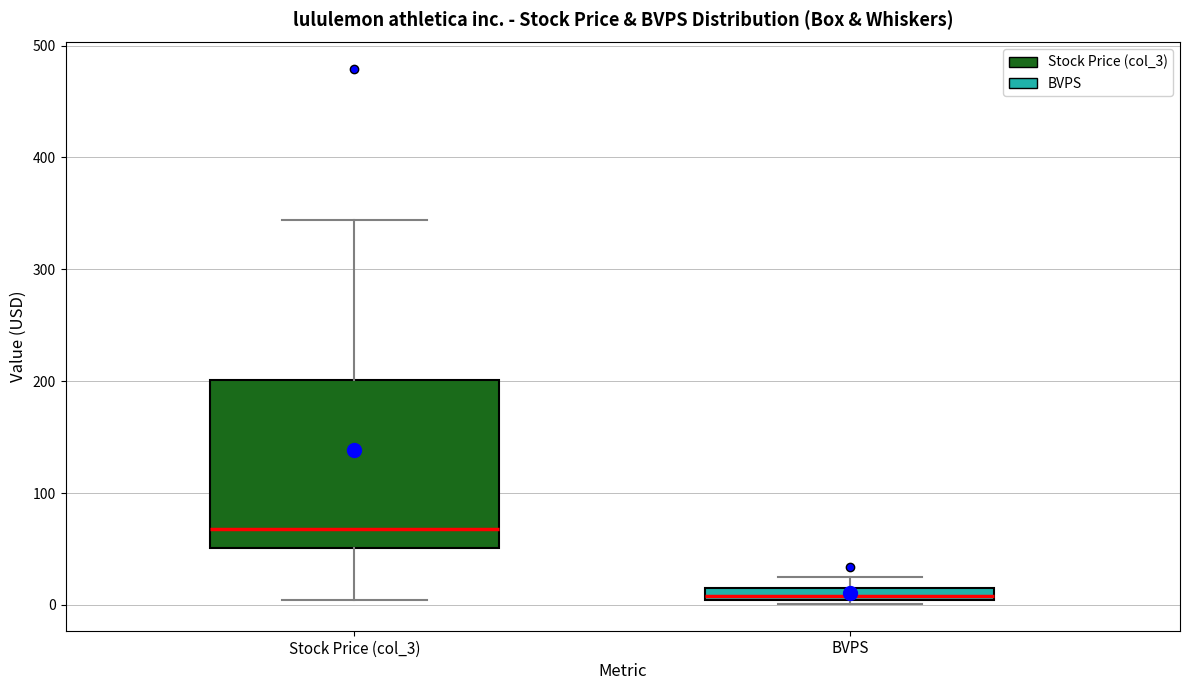

Which box is the tallest, from its lower edge to its upper edge?

Stock Price (col_3)